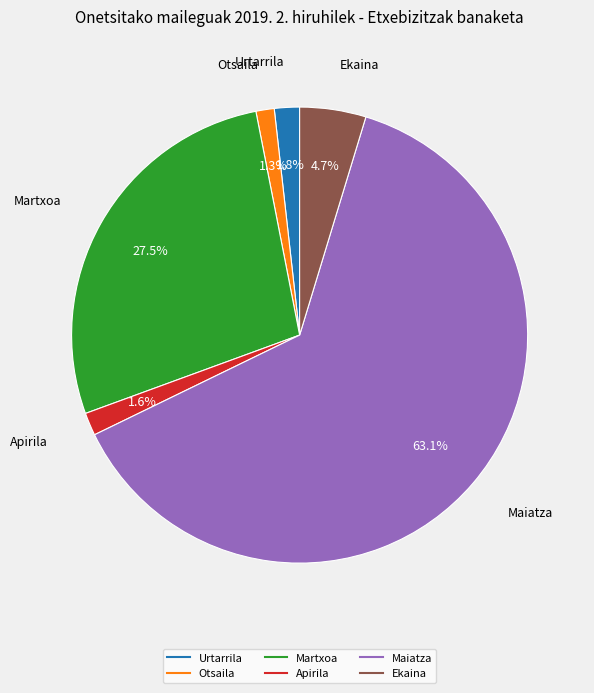

What is the largest slice in the pie chart?

Maiatza